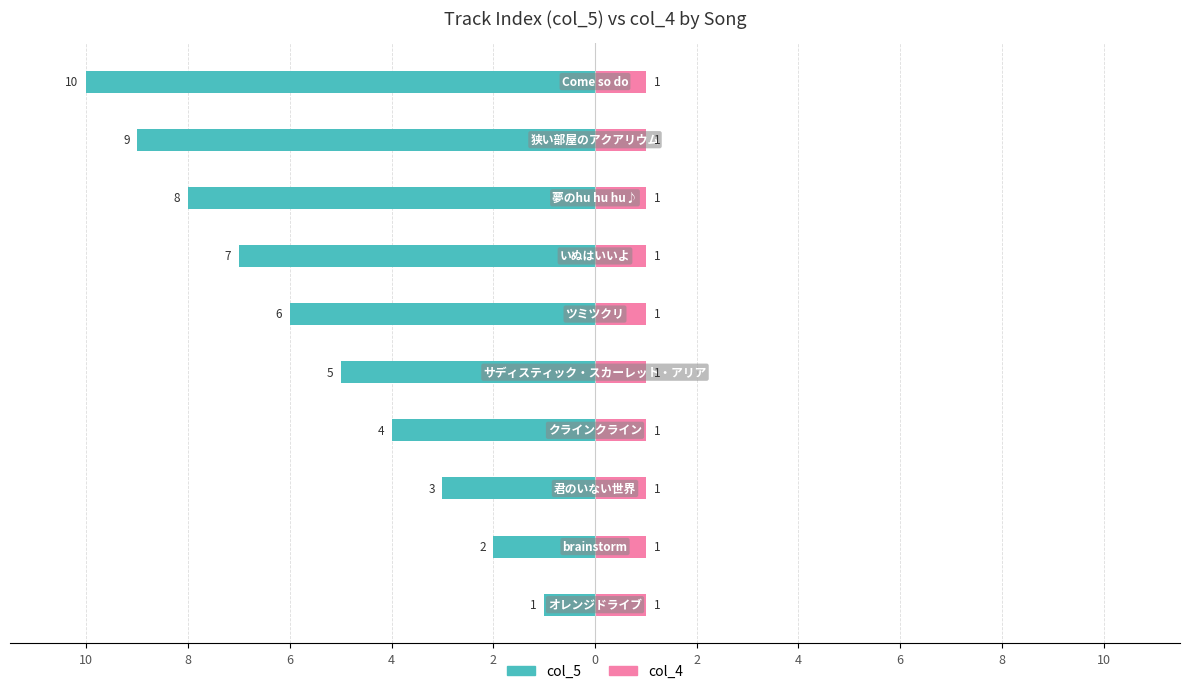

The value of col_4 at 4 is 0.6. True or false?

False